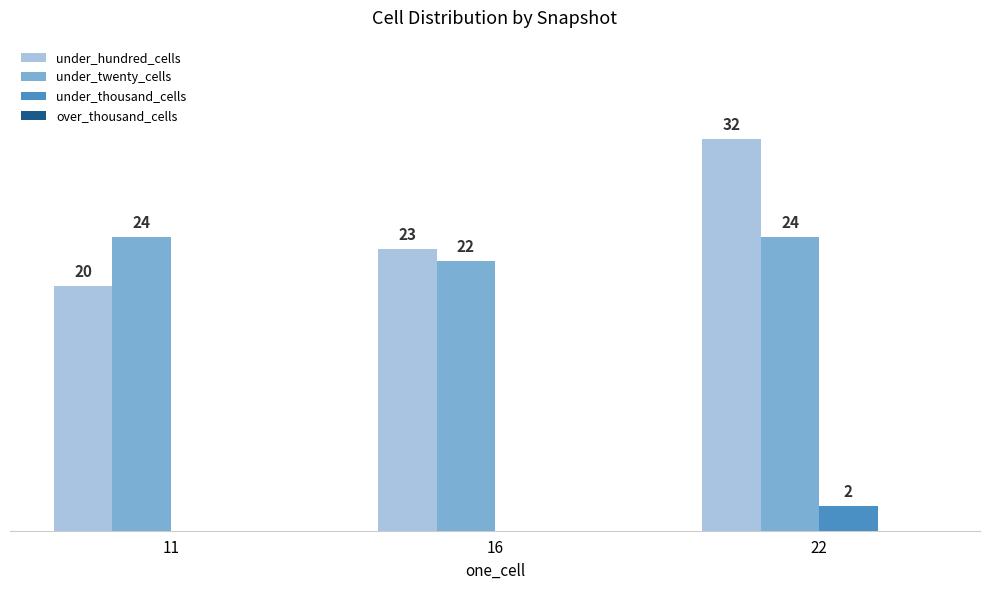

Is the value of under_hundred_cells at 16 greater than the value of under_twenty_cells at 22?

No